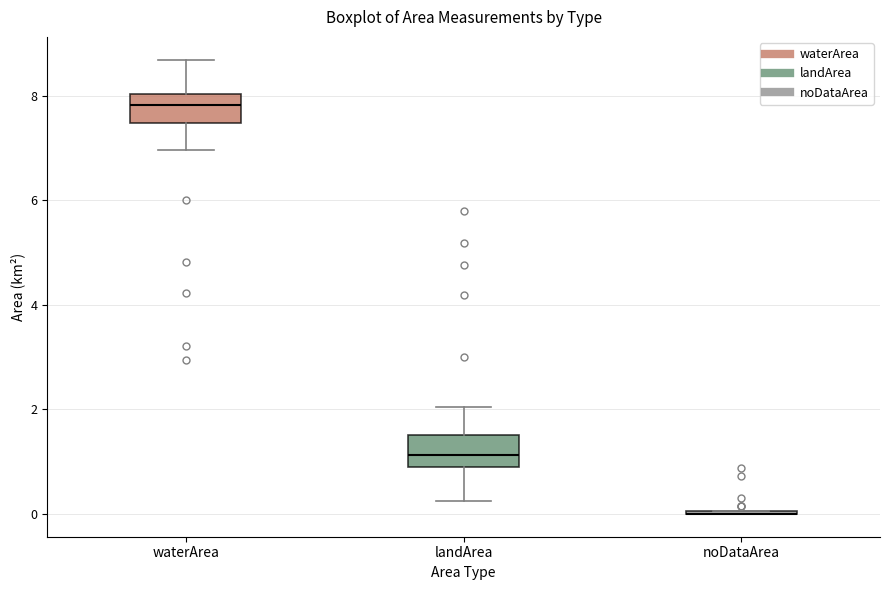

Reading left to right, transcribe this box plot: for each box, give where its median line is, the range the box spans, and where its two whiskers end, as read against the y-axis. The values are not printed on the chart, so give them approximately, as read against the axis.

waterArea: median 7.8, box 7.4 to 8.0, whiskers 7.0 to 8.6
landArea: median 1.2, box 1.0 to 1.6, whiskers 0.2 to 2.0
noDataArea: box collapsed to a line at 0.0, whiskers 0.0 to 0.0